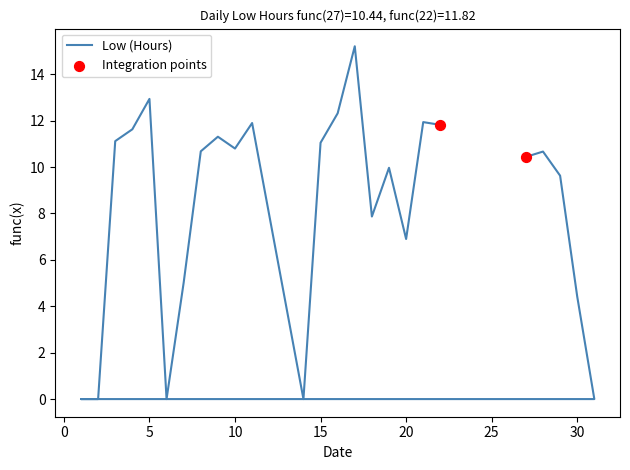

Approximately how many times larger is the value at 4 compared to 18?

1.5